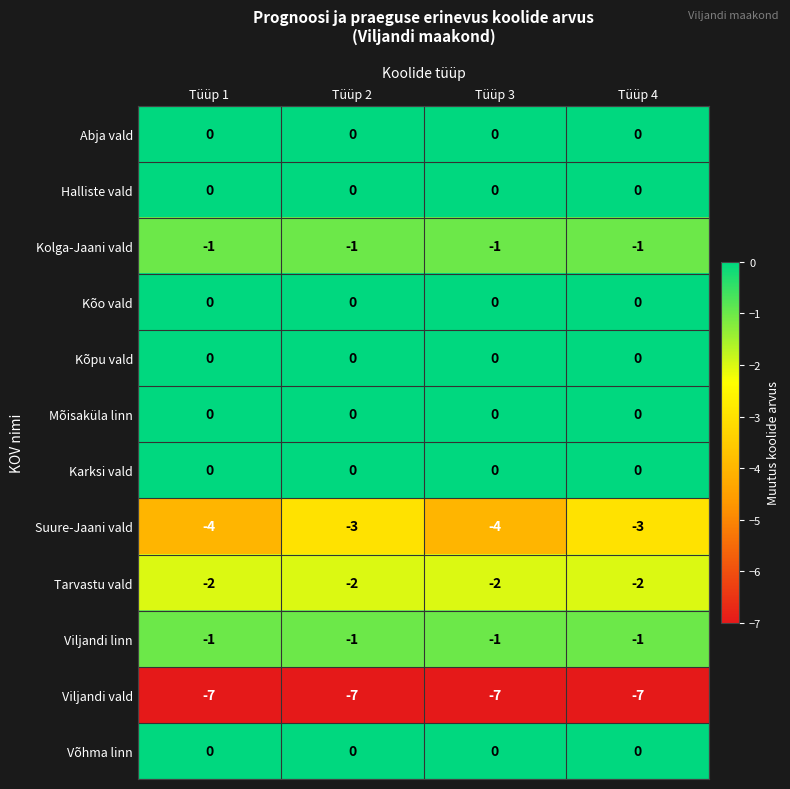

What is the minimum value for Viljandi vald?

-7